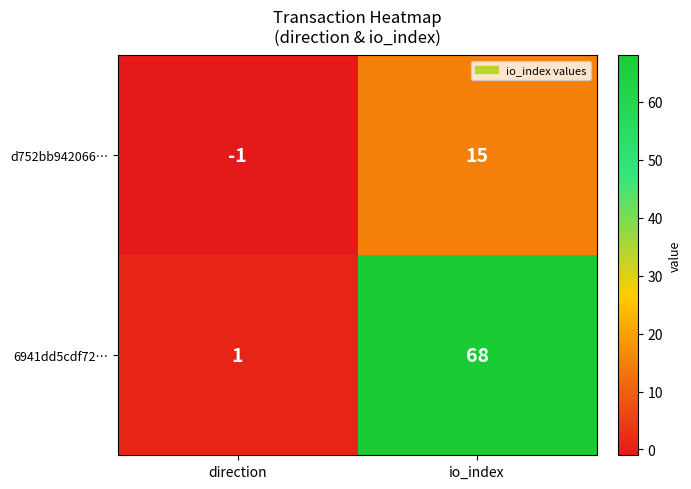

List the series in order of their peak value, lowest first.

d752bb942066…, 6941dd5cdf72…